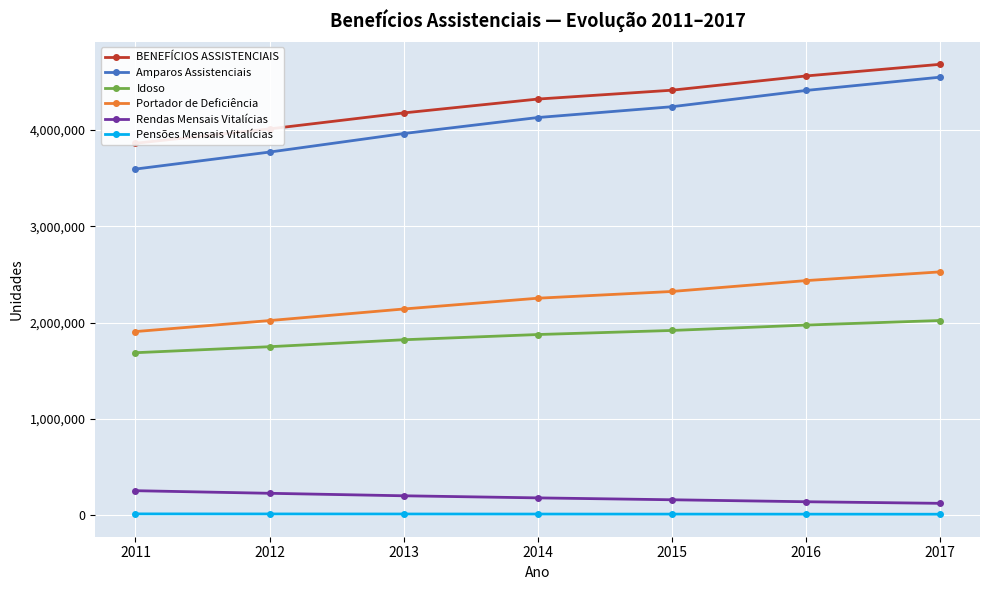

At which category is the sum across all series the highest?

2017